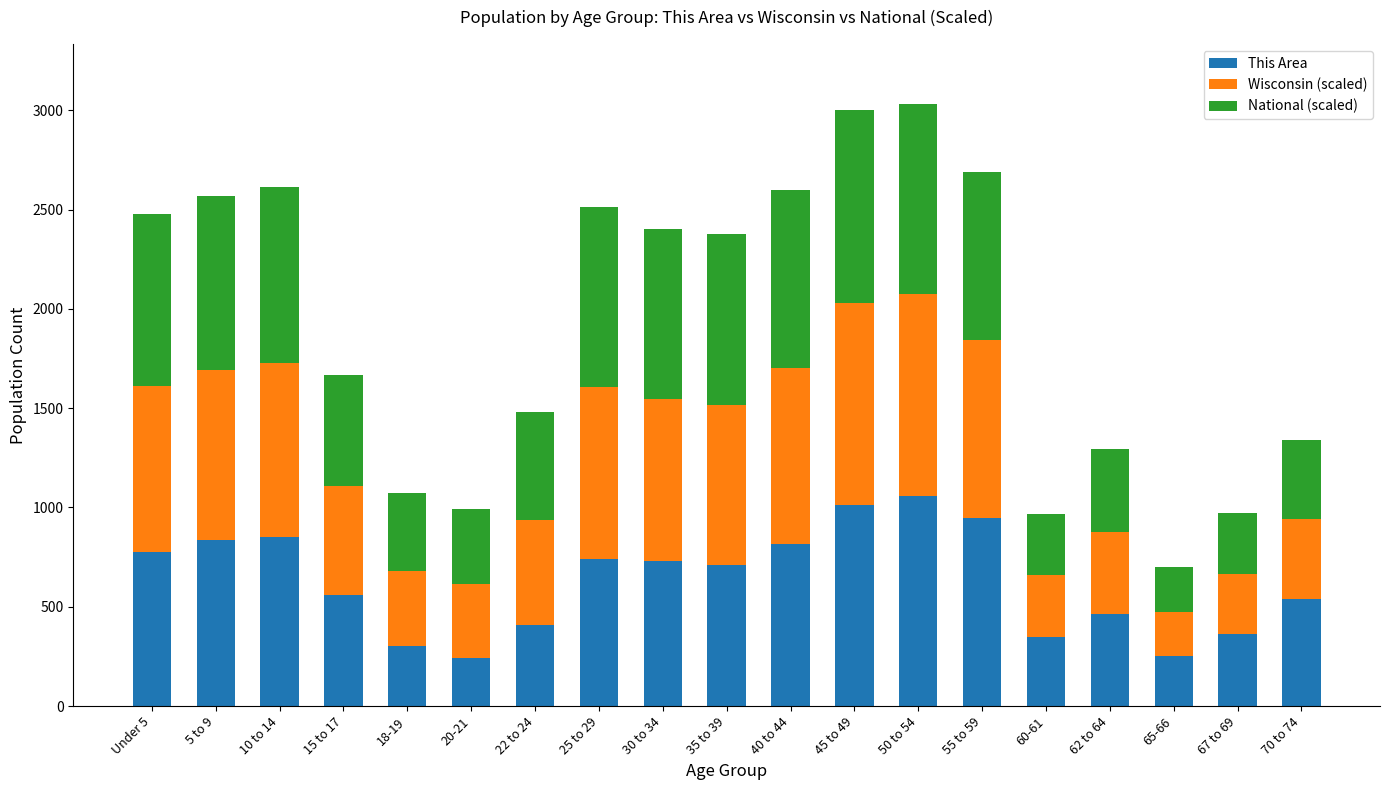

The value of This Area at 18-19 is 303.0. True or false?

True